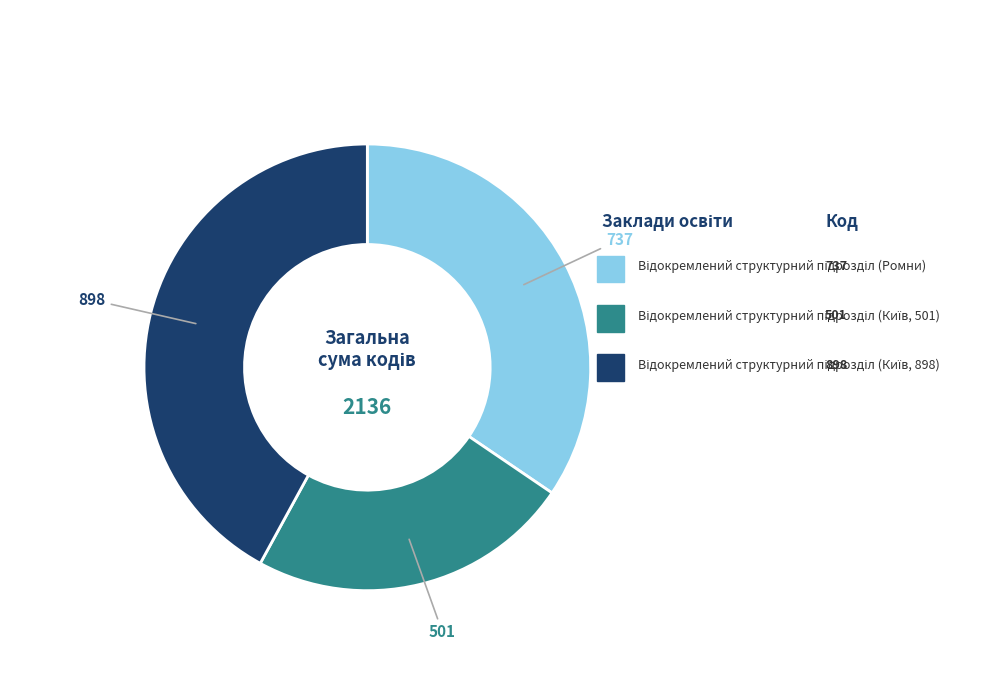

Is there any slice that represents more than half of the pie?

No